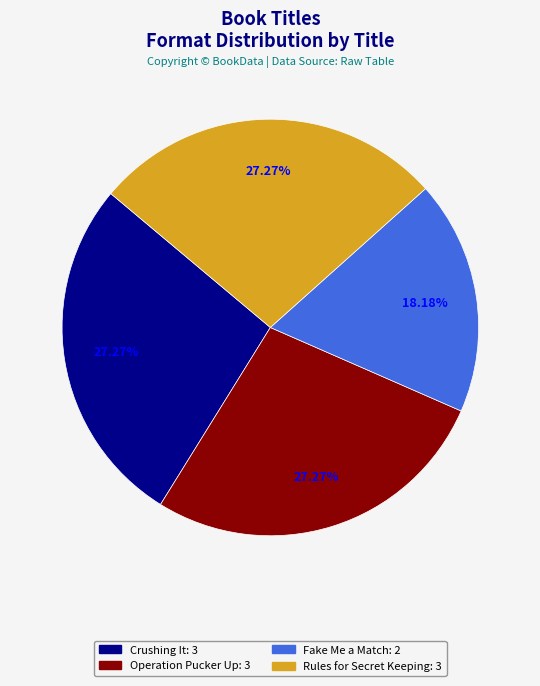

Is there a majority slice in this chart?

No